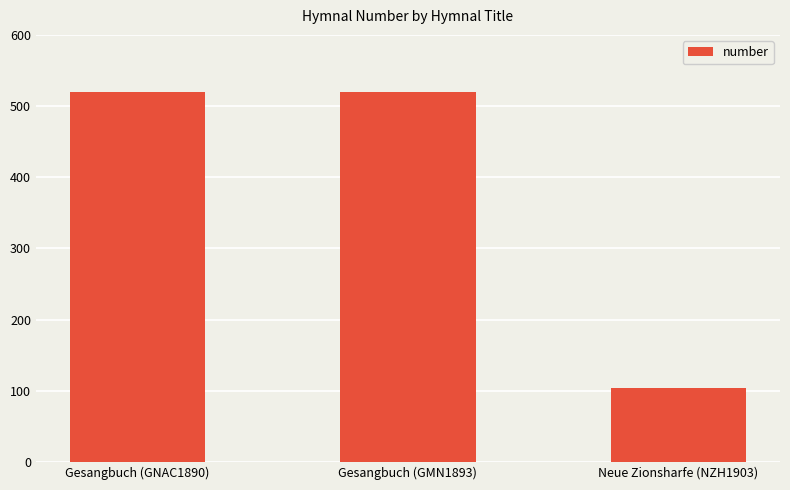

How many data points are less than 520?

1